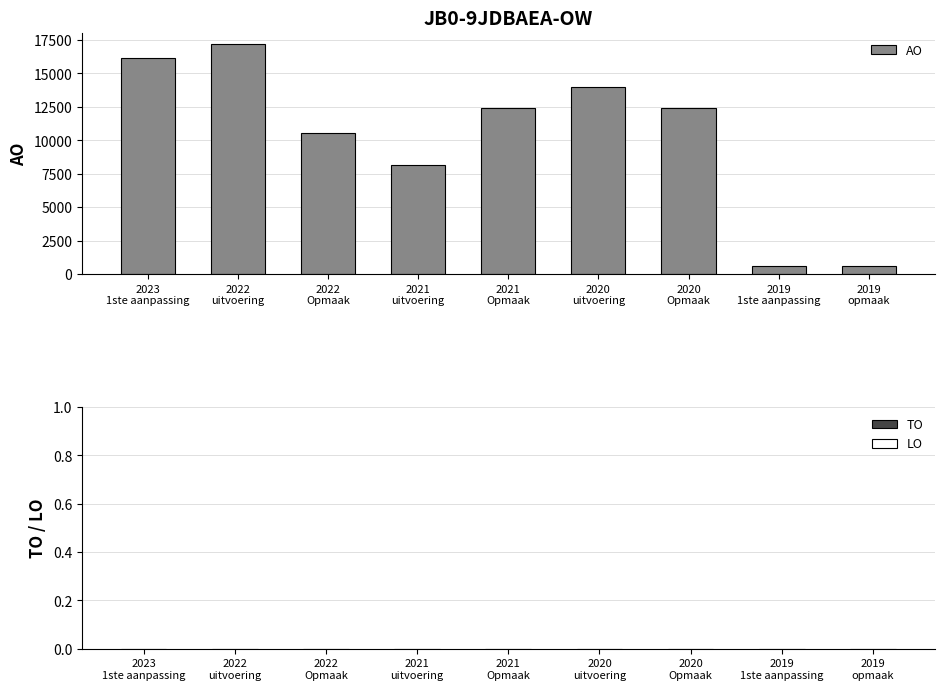

How many data points does each series have?

9